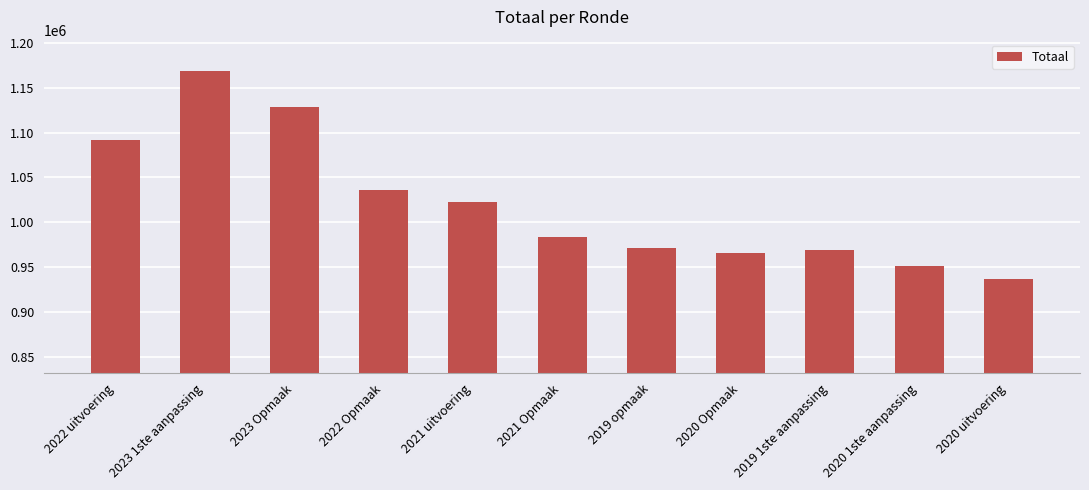

What is the value of the 4th bar from the left?

1035799